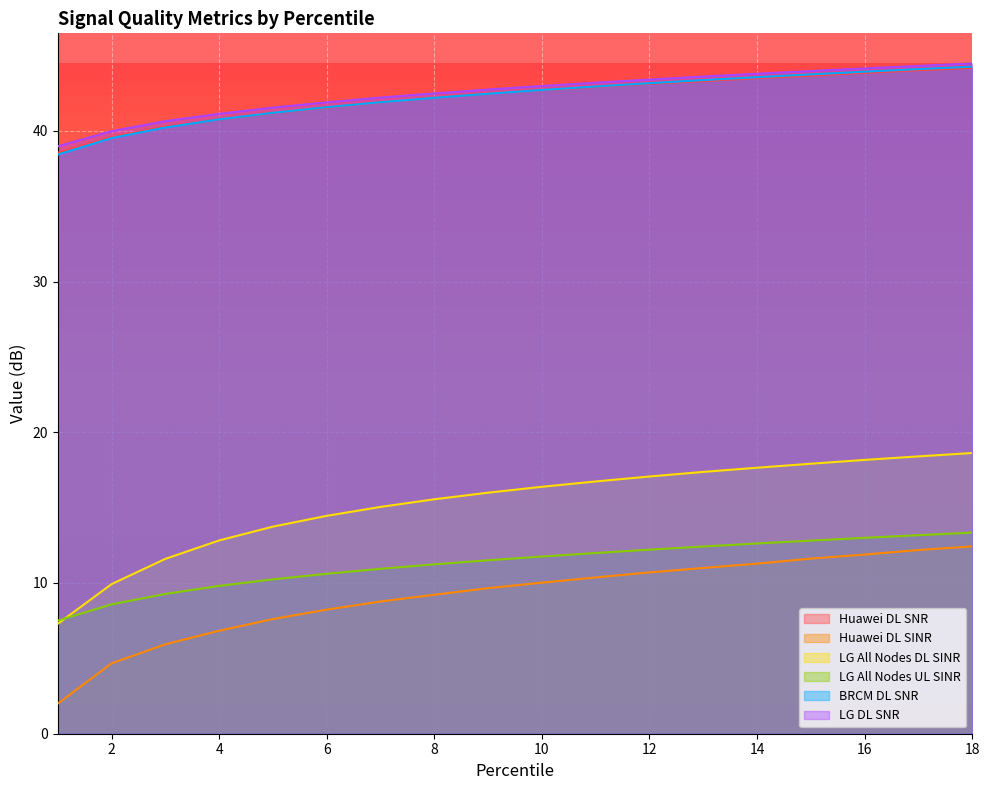

What is the value of the LG All Nodes DL SINR point at the 16th from the left?

18.2